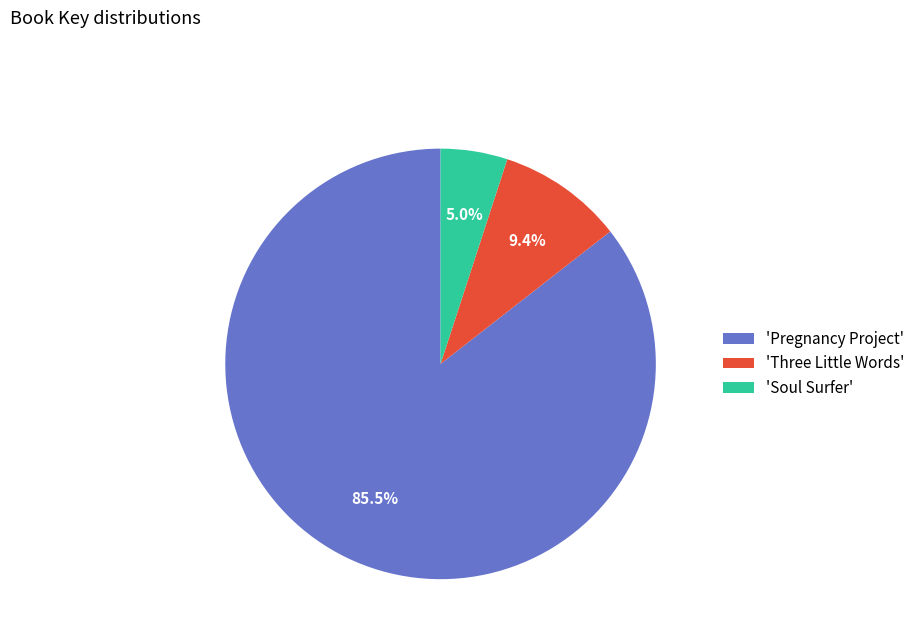

How many segments does this pie chart have?

3